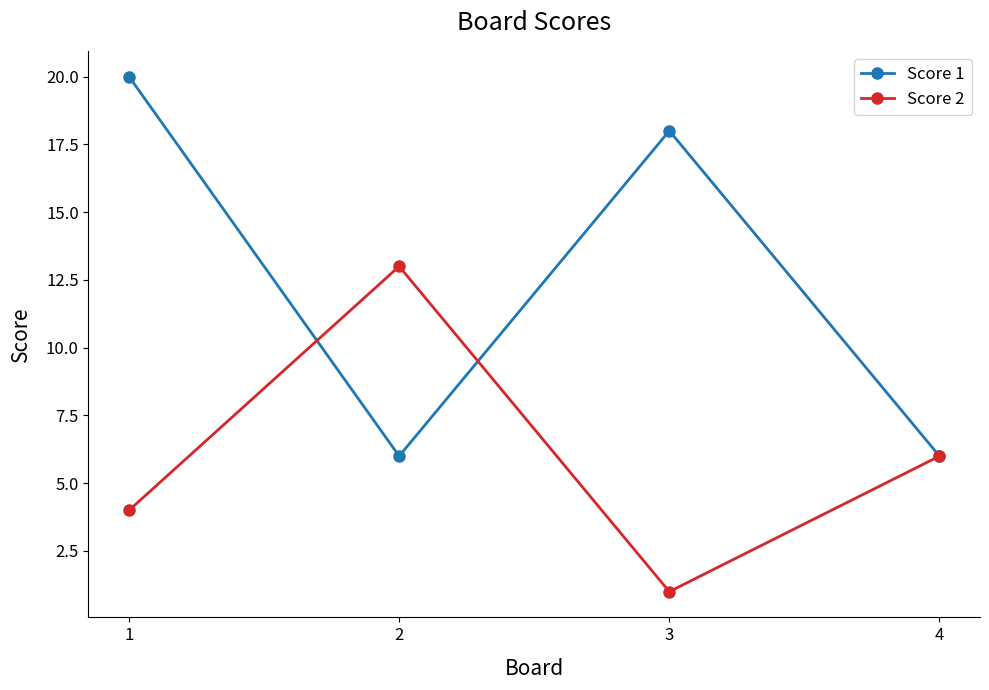

Reading right to left, extract all data points from this chart.

Score 1: 4=6	3=18	2=6	1=20
Score 2: 4=6	3=1	2=13	1=4